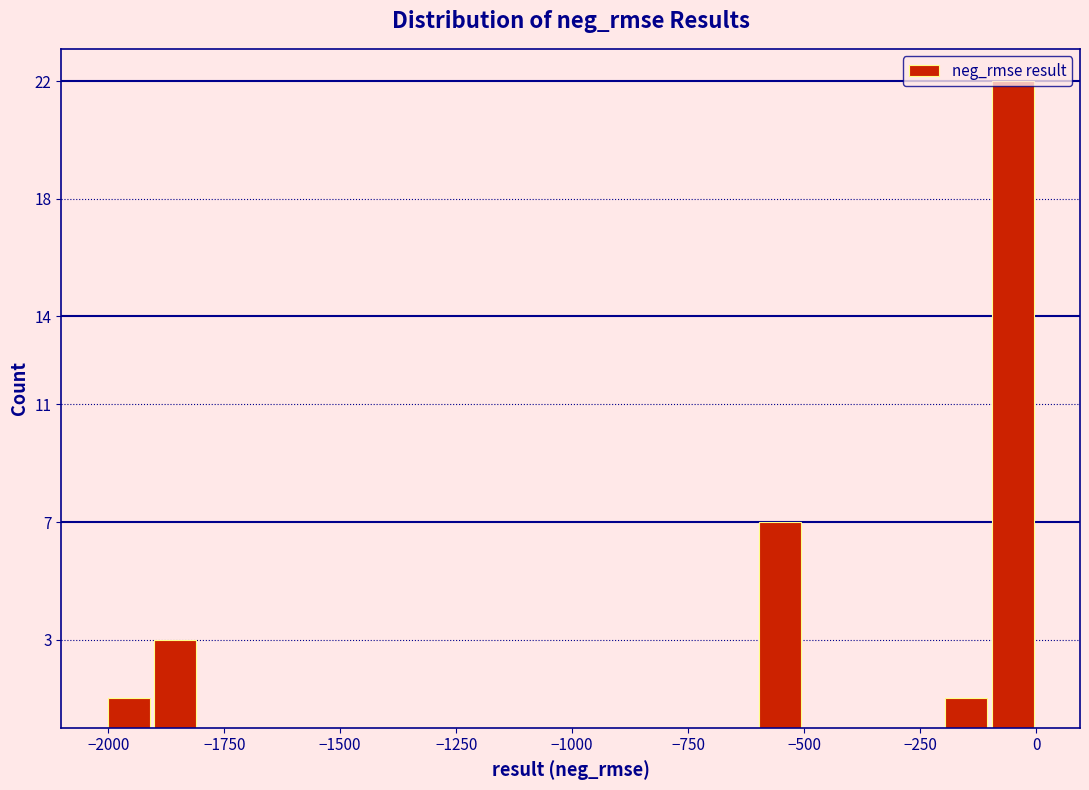

Around what value on the x-axis is the tallest bar? Give the approximate position of its centre, as read against the axis.

-50